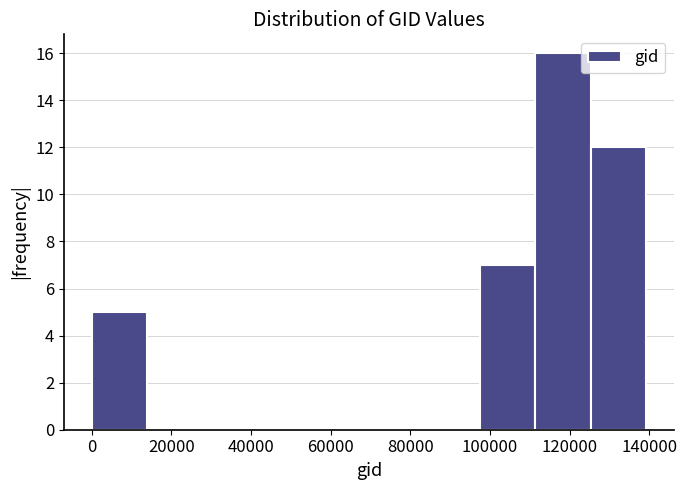

Over which range of the x-axis is the bar tallest?

112000 to 126000